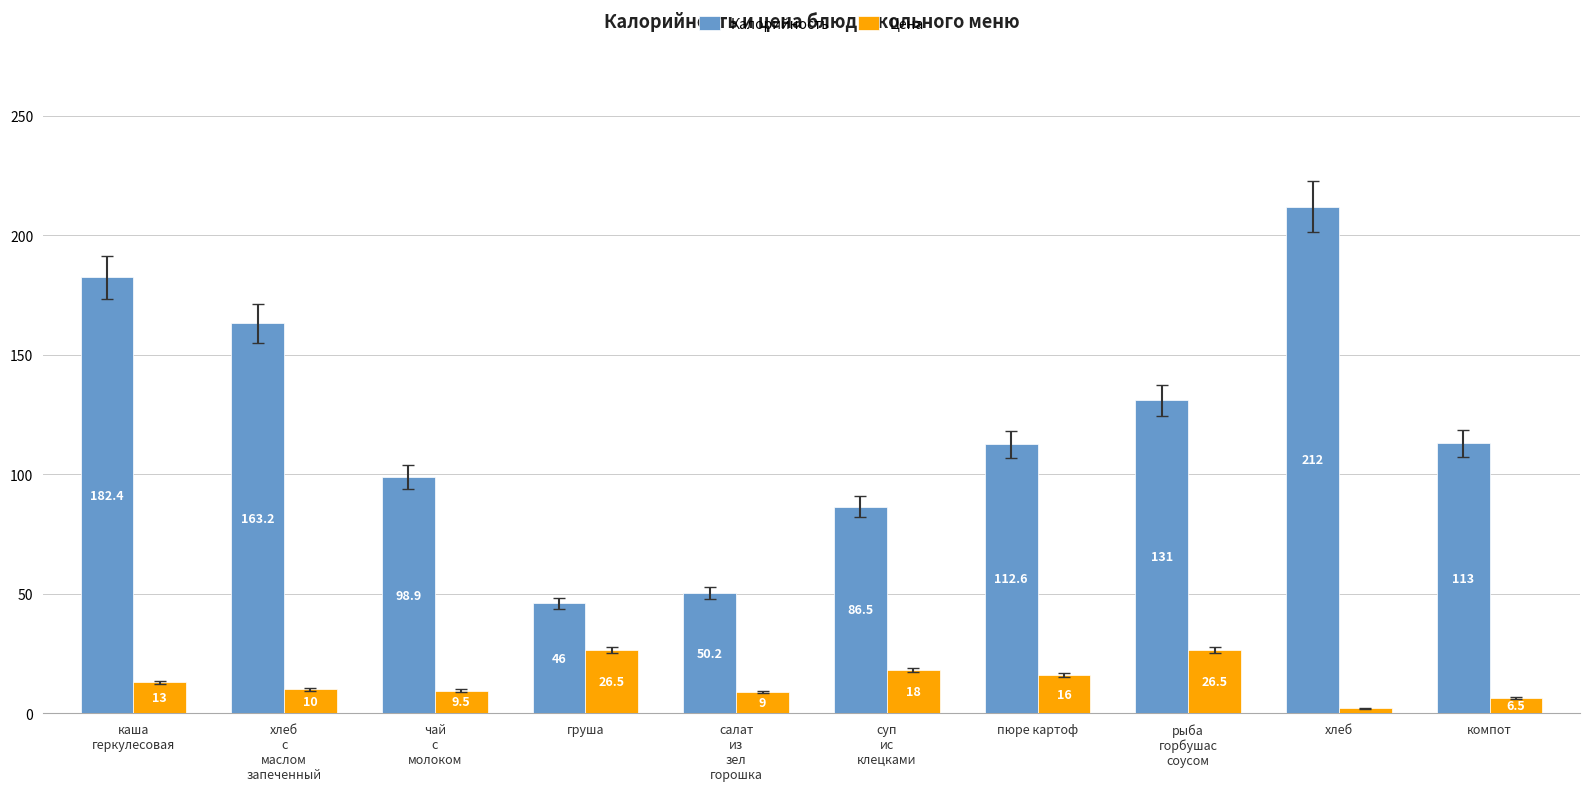

At which category is the sum across all series the highest?

хлеб